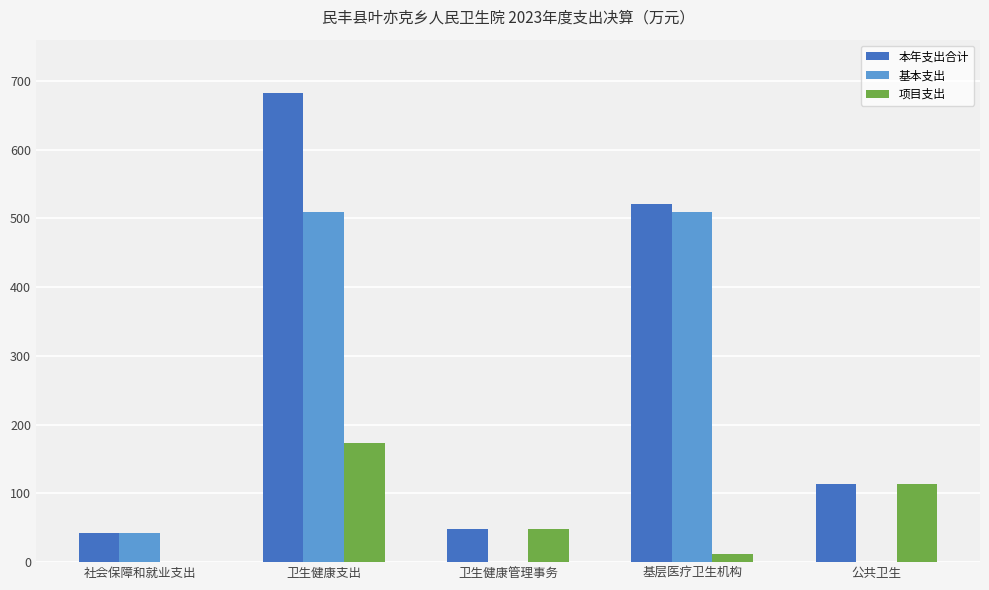

Count the number of data series in this chart.

3